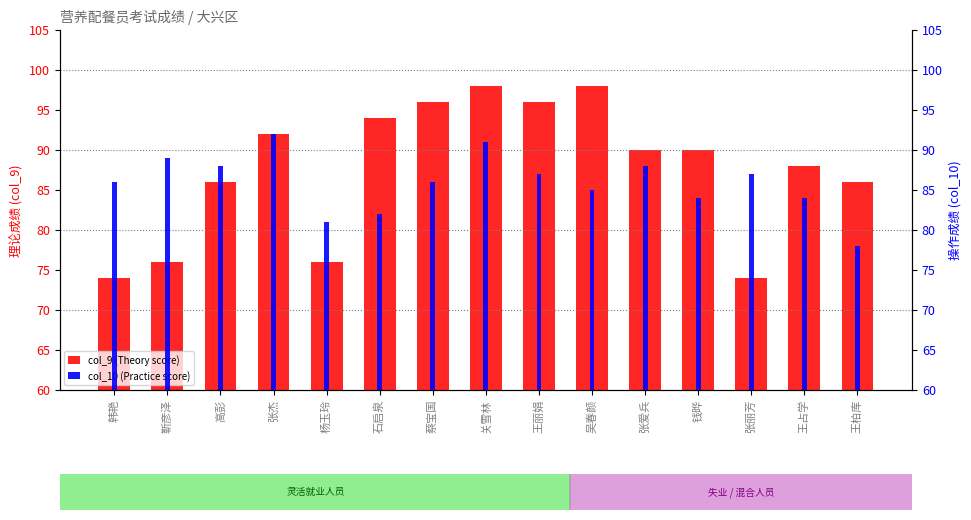

Reading right to left, what are all the values shown in this chart?

col_9 (Theory score): 王柏库=86	王占学=88	张丽芳=74	钱晔=90	张爱兵=90	吴春颜=98	王丽娟=96	关雪林=98	蔡宝国=96	石启泉=94	杨玉玲=76	张杰=92	高彭=86	靳彦泽=76	韩艳=74
col_10 (Practice score): 王柏库=78	王占学=84	张丽芳=87	钱晔=84	张爱兵=88	吴春颜=85	王丽娟=87	关雪林=91	蔡宝国=86	石启泉=82	杨玉玲=81	张杰=92	高彭=88	靳彦泽=89	韩艳=86